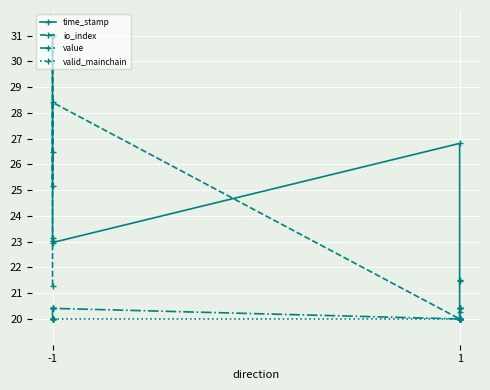

What is the value of the valid_mainchain point at the 8th from the left?

20.0